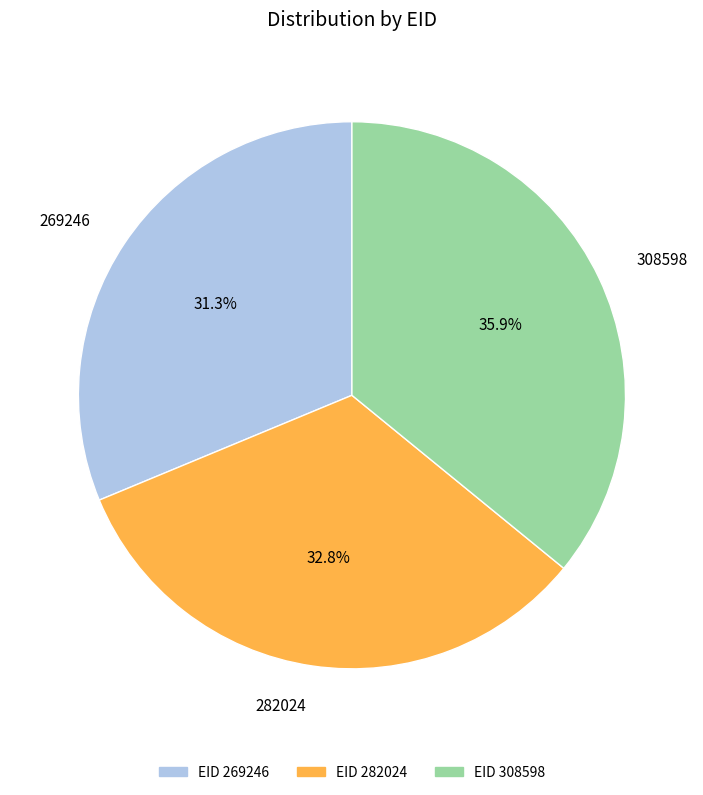

Is there a majority slice in this chart?

No